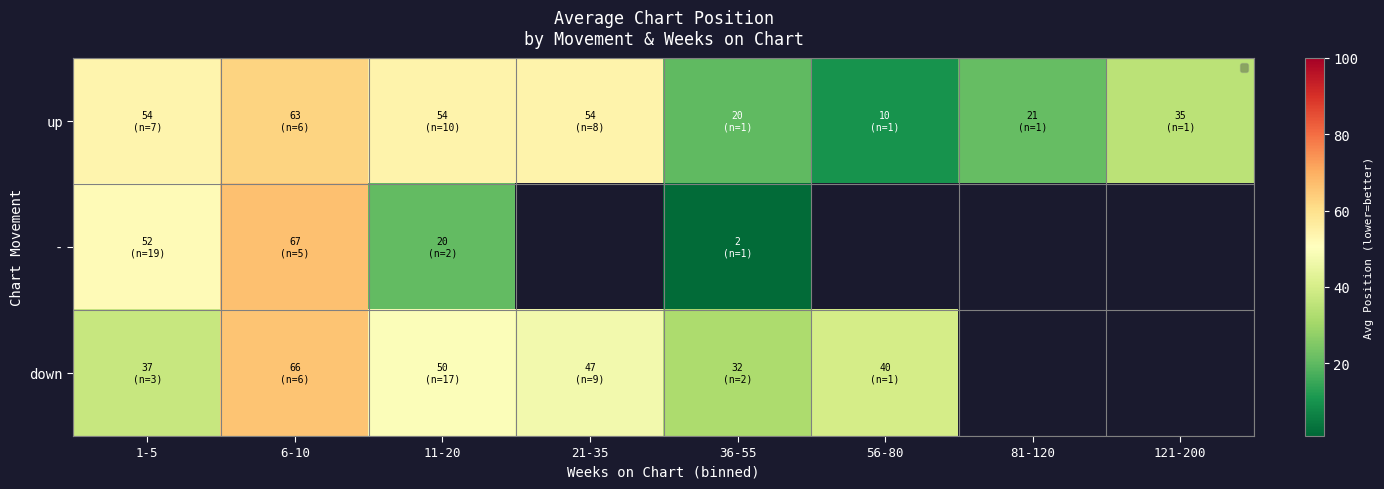

The value of up at 56-80 is 10.0. True or false?

True